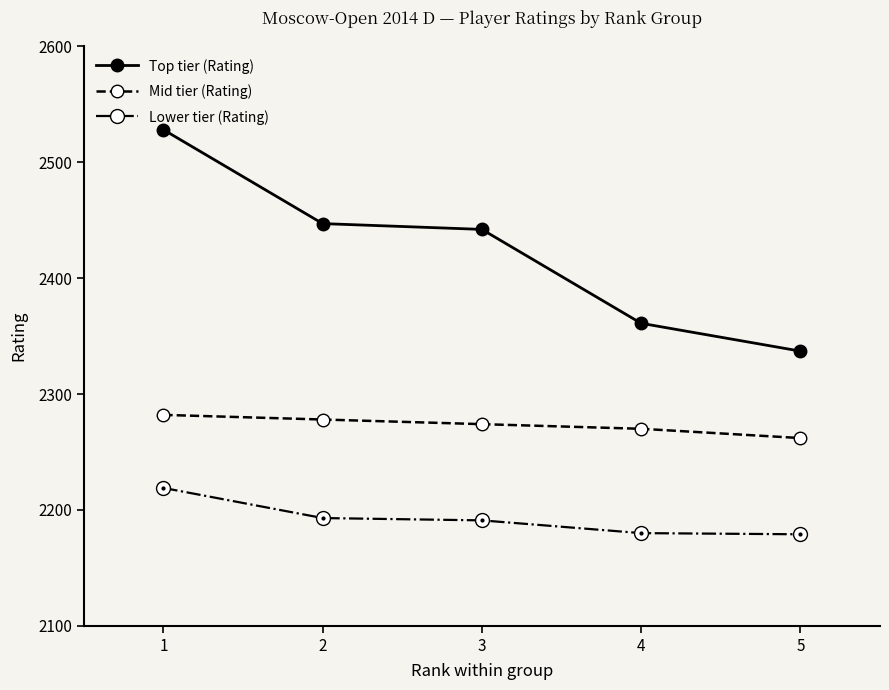

Does the chart have visible grid lines?

No